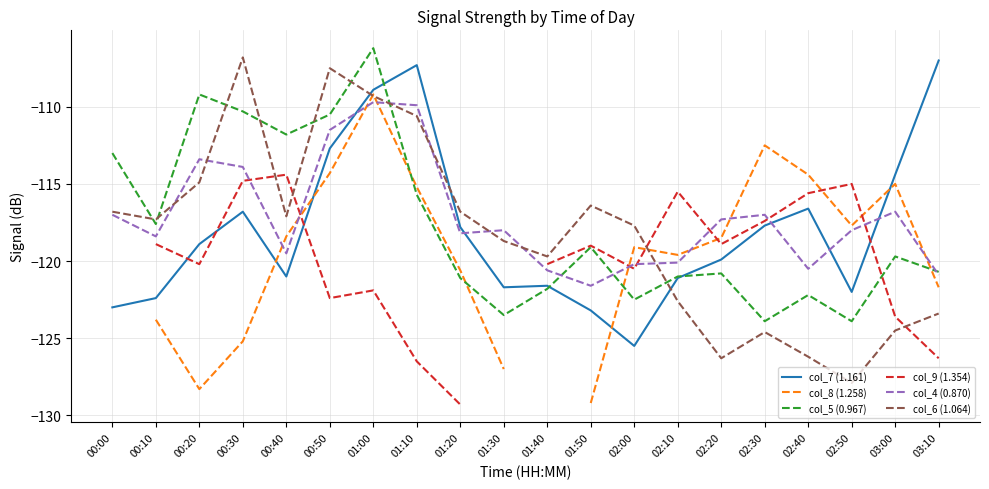

What is the total value across all series at 01:20?

-723.8